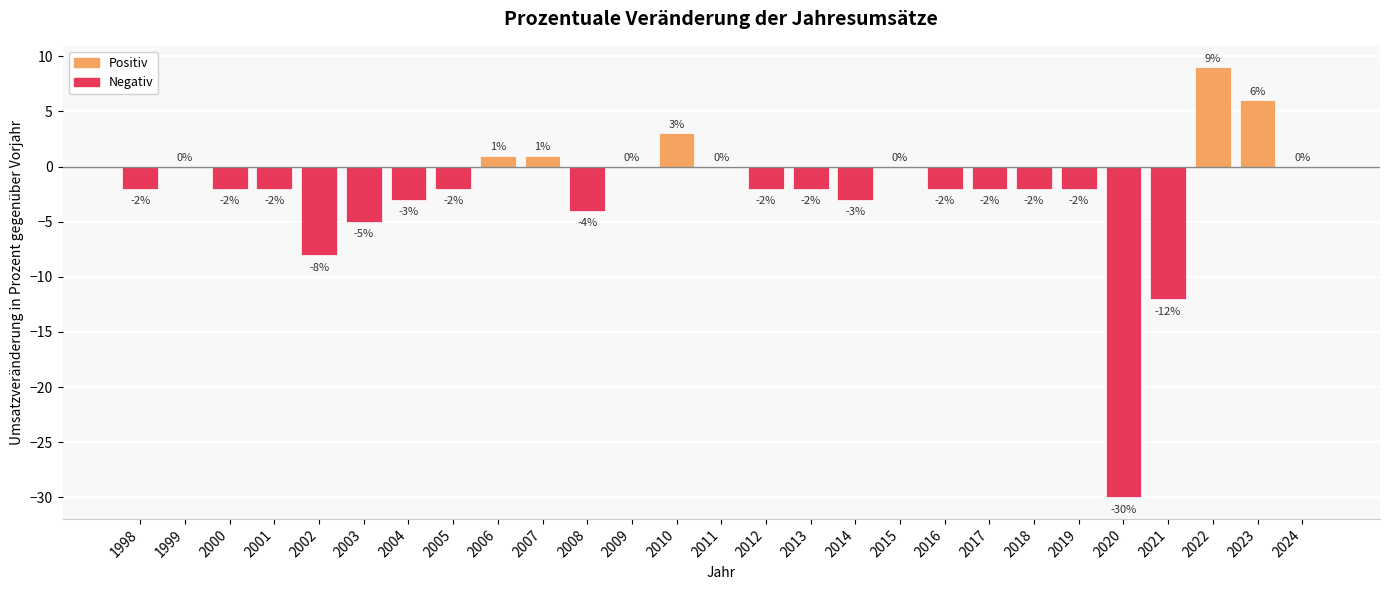

Reading right to left, transcribe all the data shown in this chart.

2024=0	2023=6	2022=9	2021=-12	2020=-30	2019=-2	2018=-2	2017=-2	2016=-2	2015=0	2014=-3	2013=-2	2012=-2	2011=0	2010=3	2009=0	2008=-4	2007=1	2006=1	2005=-2	2004=-3	2003=-5	2002=-8	2001=-2	2000=-2	1999=0	1998=-2